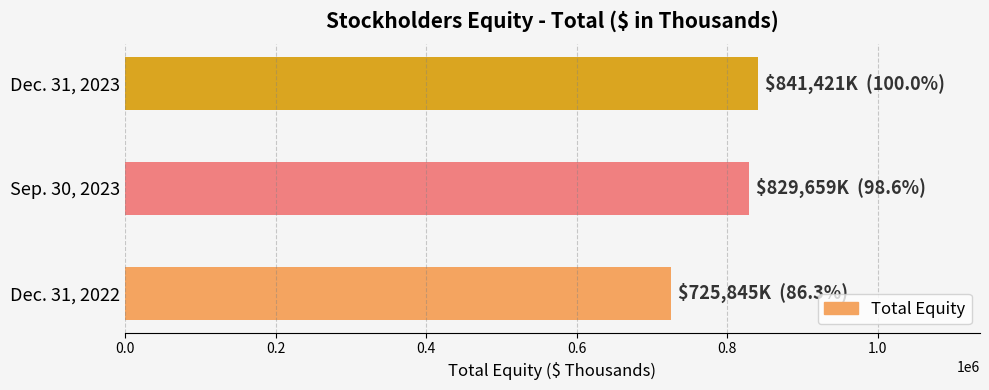

What is the difference between the maximum and minimum values?

115576